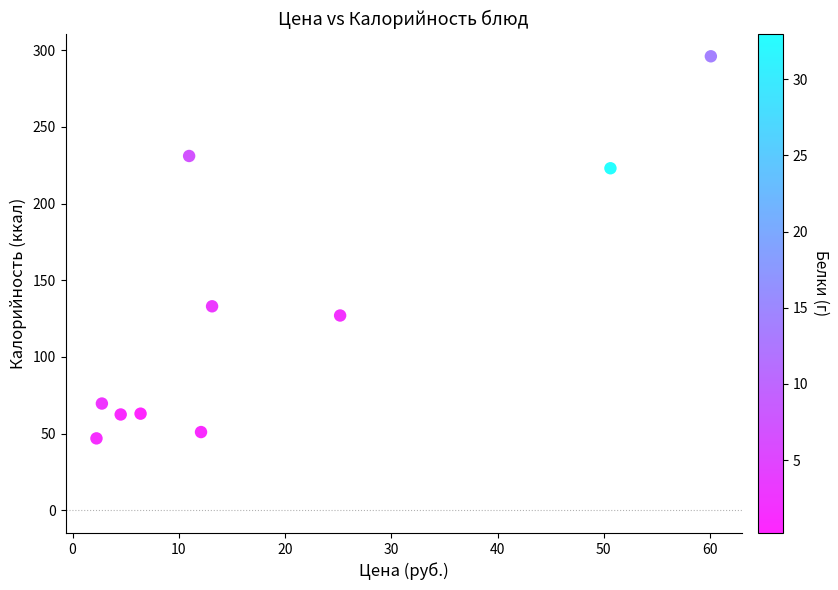

What is the average Y value?

130.3